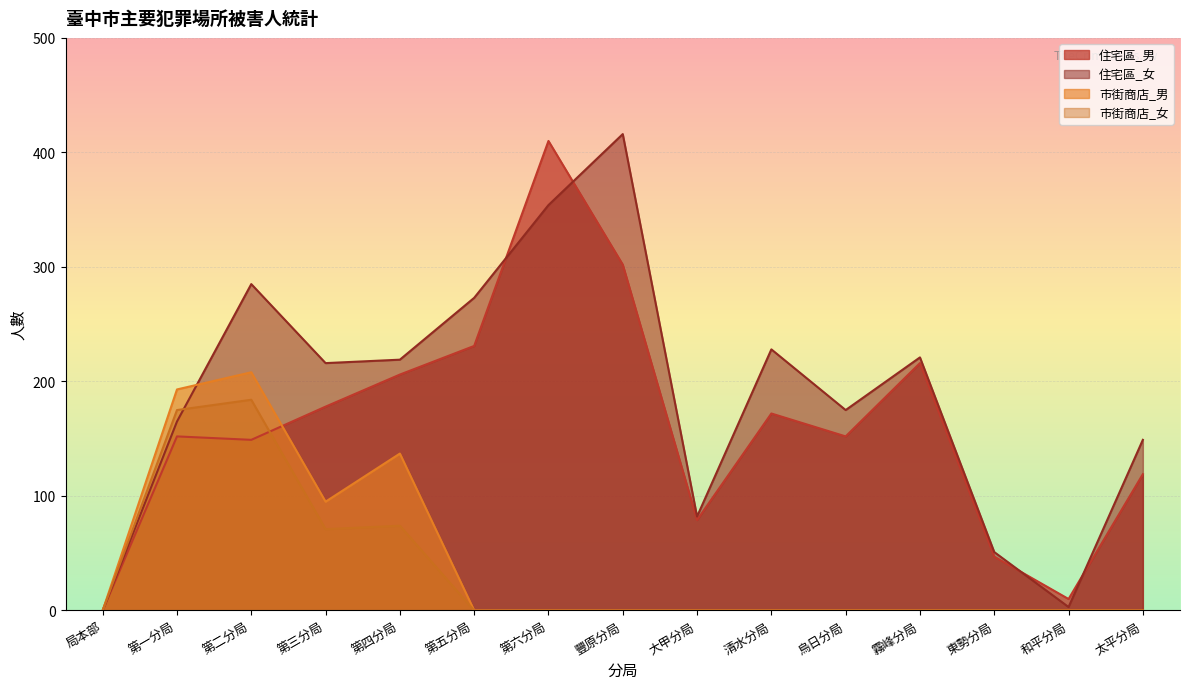

True or false: 市街商店_女 and 市街商店_男 intersect in this chart.

False